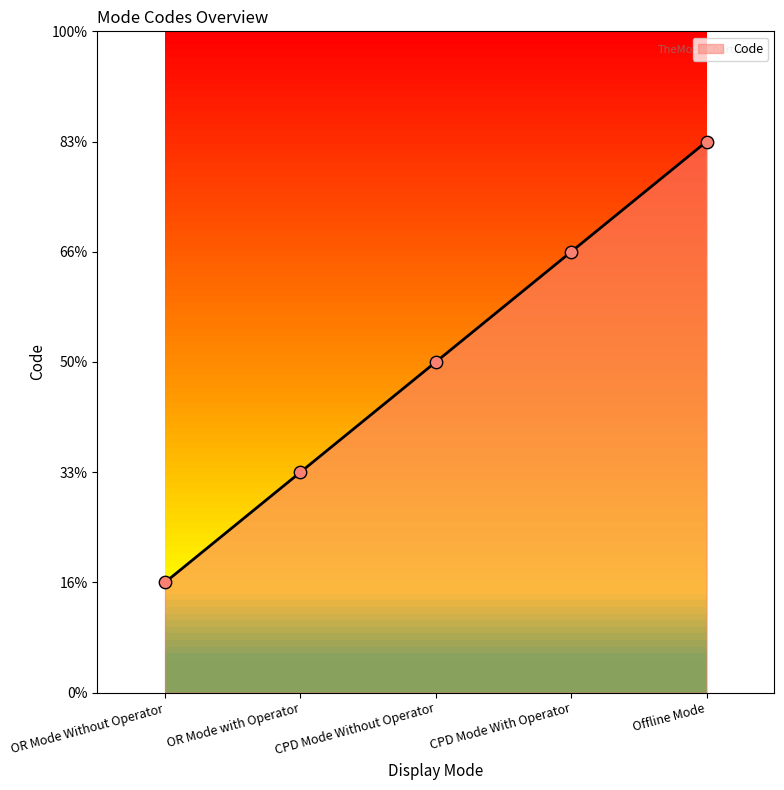

What is the change in value from OR Mode Without Operator to CPD Mode With Operator?

+3